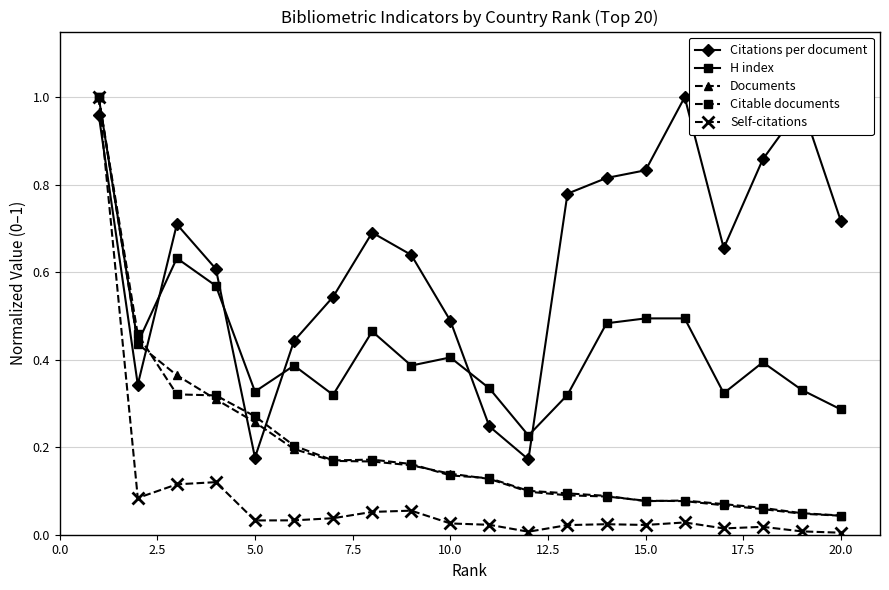

Which series has the largest total across all categories?

Citations per document